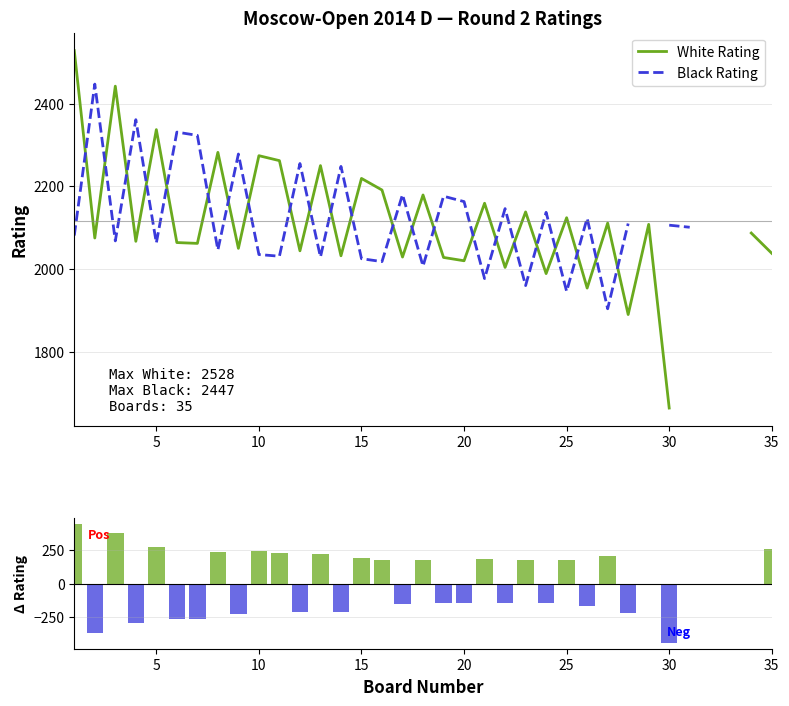

Count the number of data series in this chart.

3